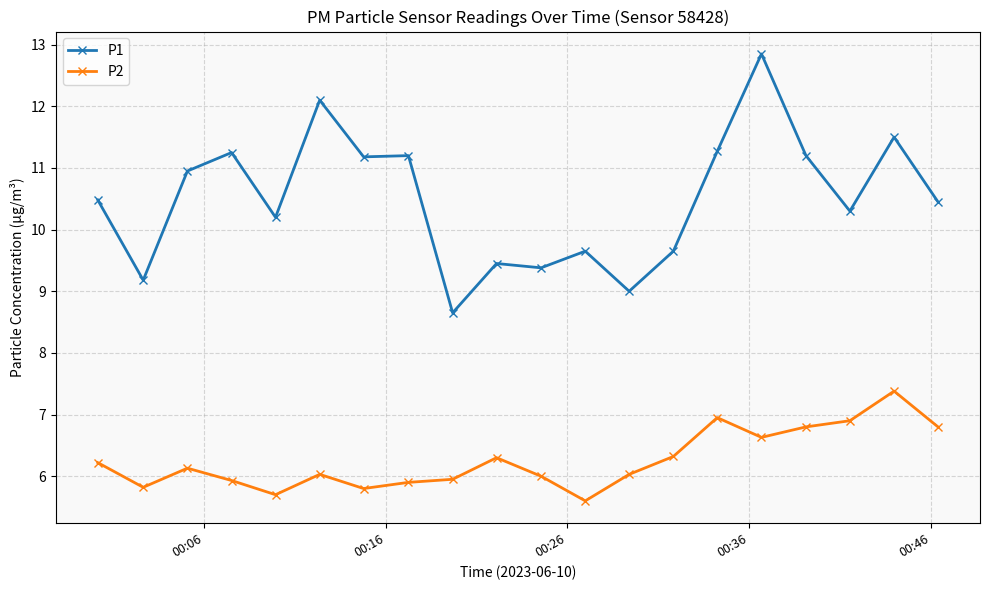

What is the difference between the maximum and minimum values in the P2 series?

1.8